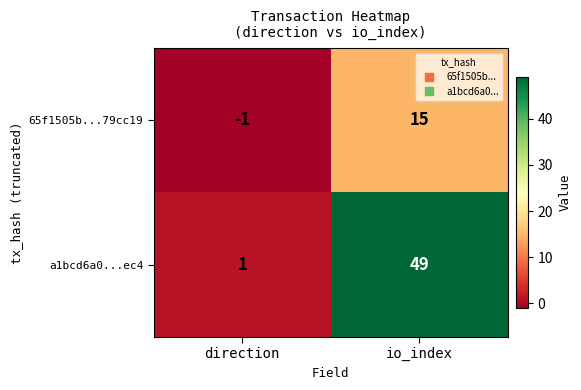

List the series in order of their overall mean, highest first.

a1bcd6a0...ec4, 65f1505b...79cc19